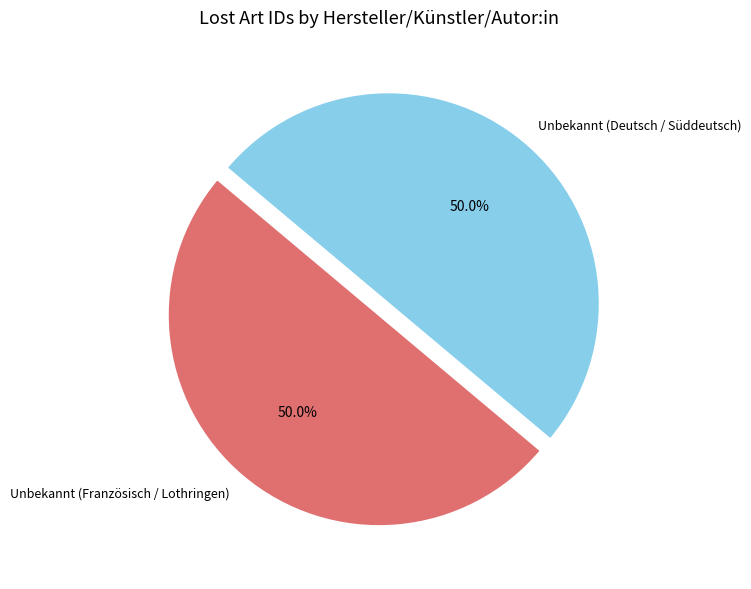

To the nearest percent, what percentage of the pie is Unbekannt (Deutsch / Süddeutsch)?

50%